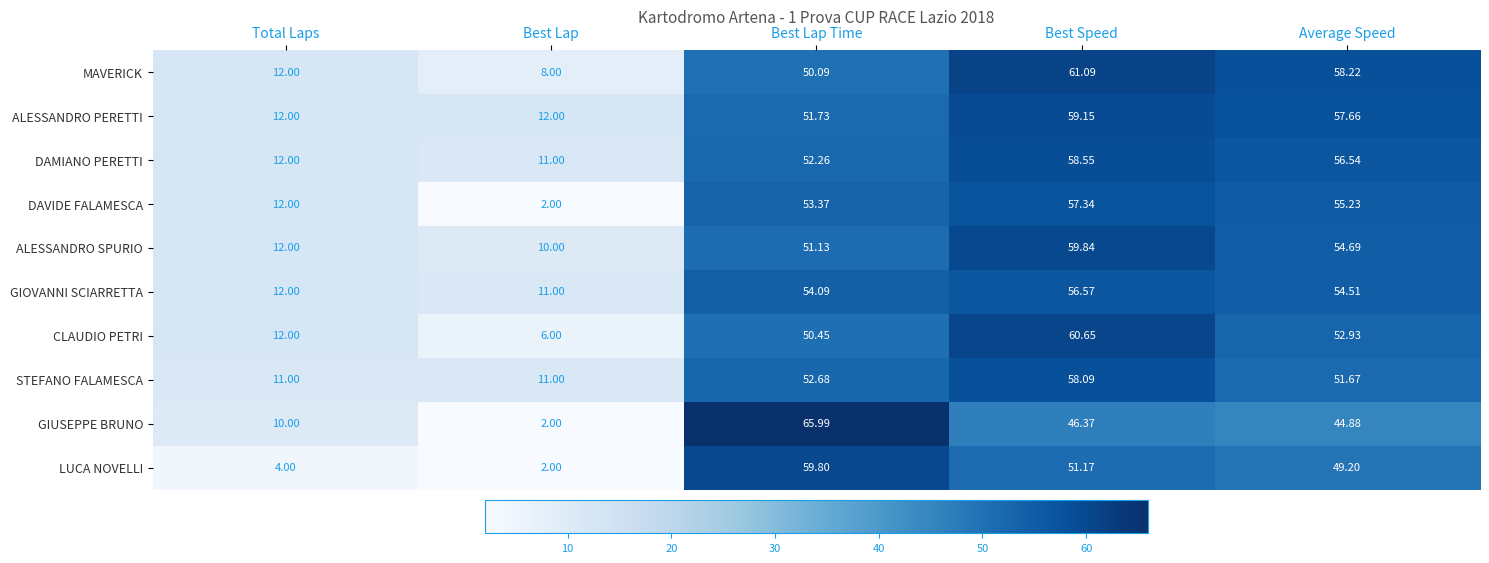

At which label does LUCA NOVELLI first exceed 49?

Best Lap Time